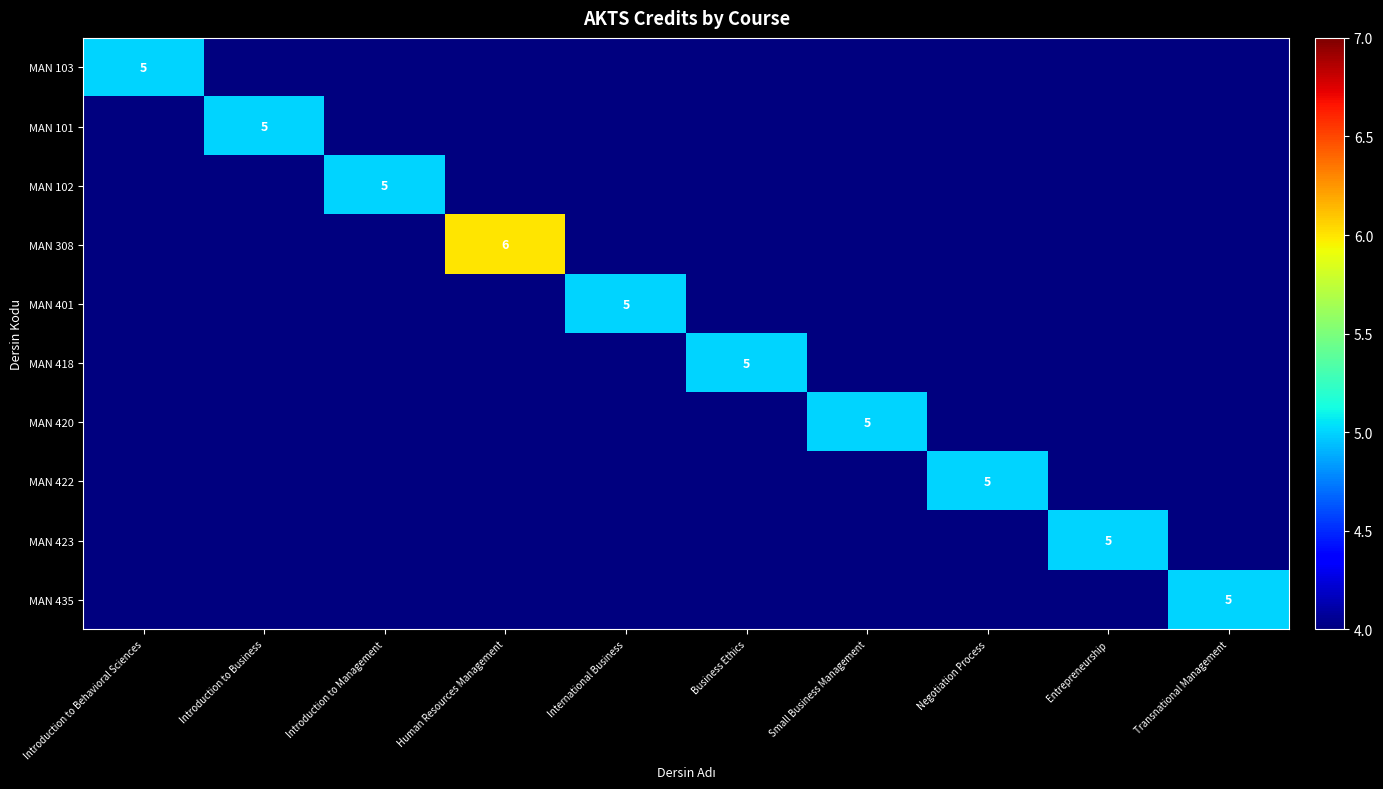

The value of MAN 418 at Business Ethics is 5. True or false?

True